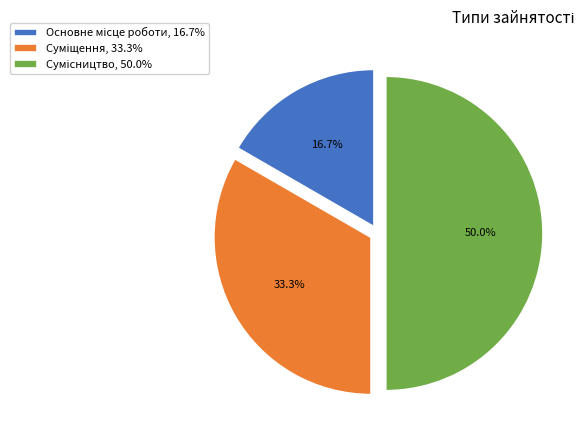

To the nearest percent, what is the average slice percentage?

33%